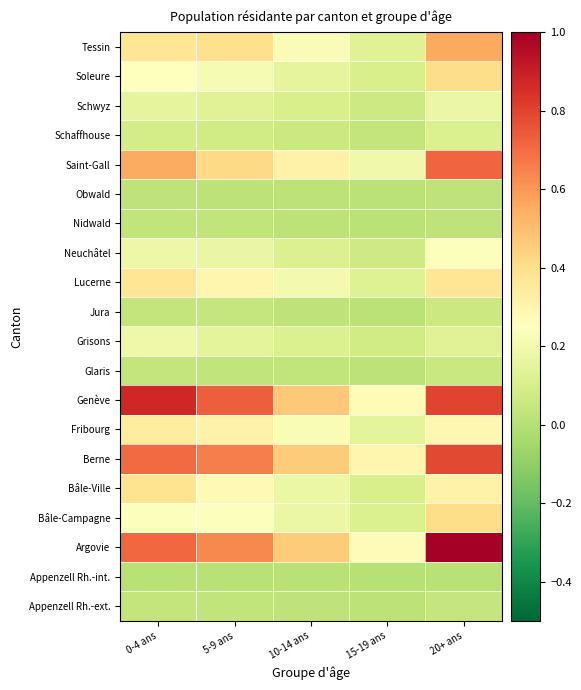

What is the total value across all series at 10-14 ans?

3.4